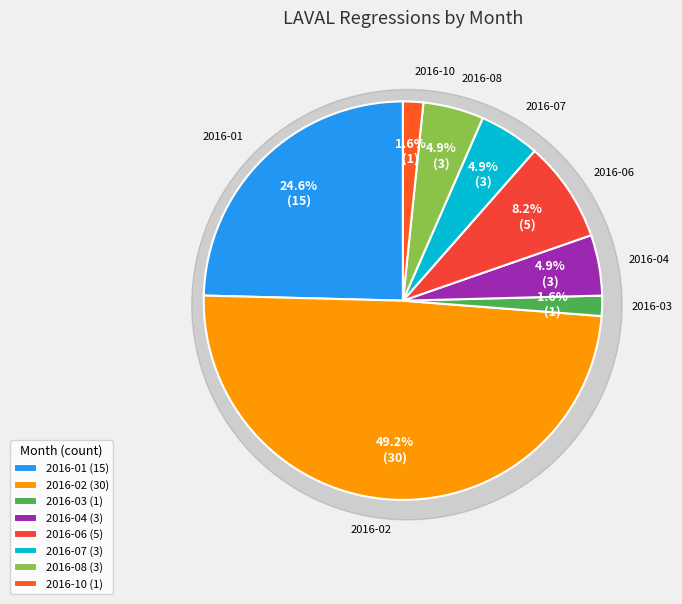

Between 2016-08 and 2016-01, which is larger?

2016-01